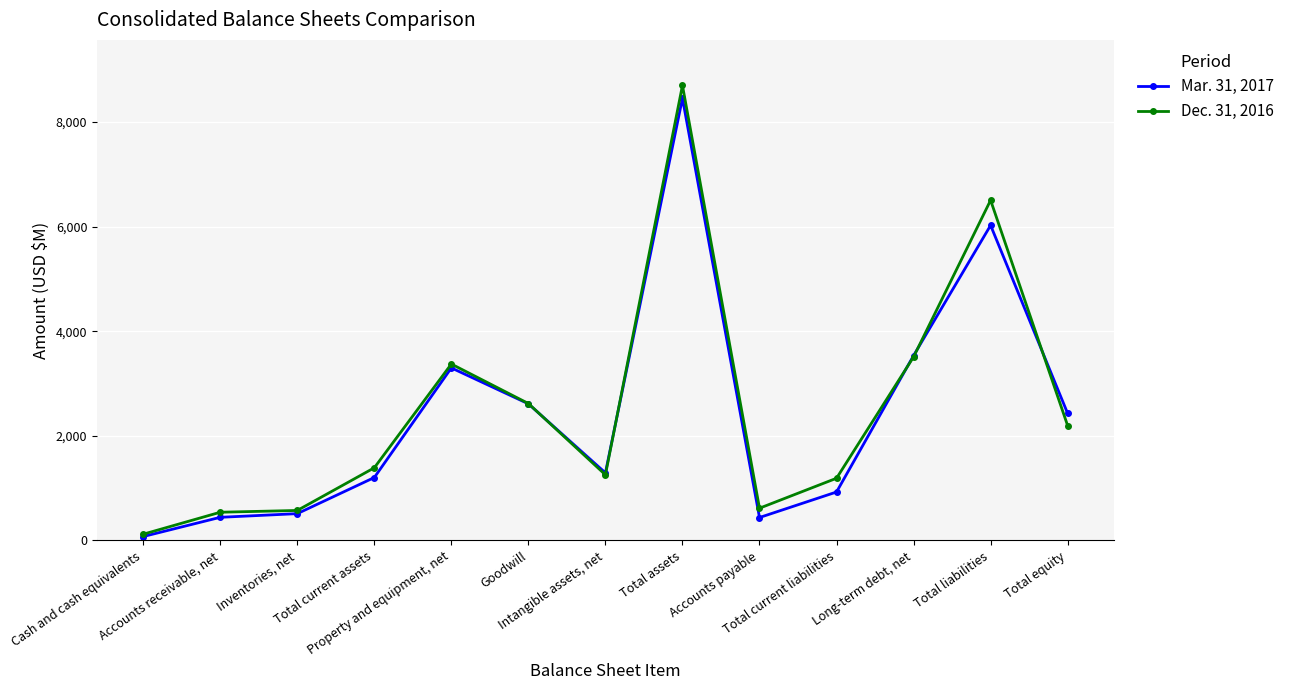

Which series has the widest spread of values?

Dec. 31, 2016